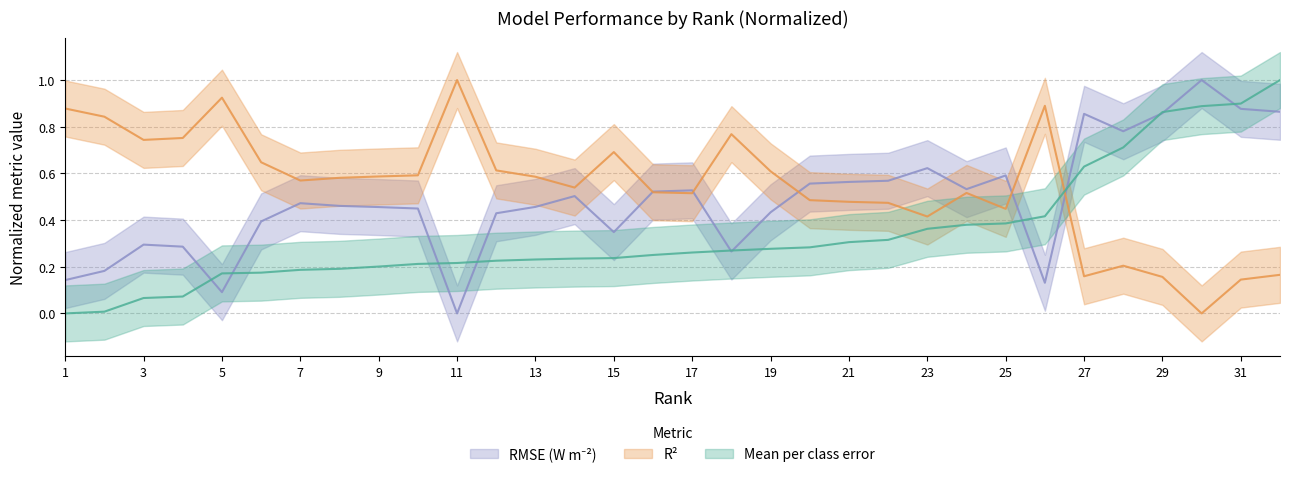

What is the value of the R2 point at the 11th from the left?

1.0